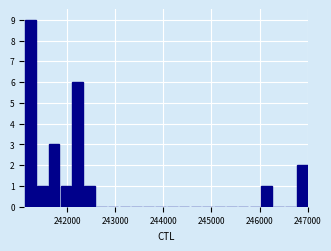

Around what value on the x-axis is the tallest bar? Give the approximate position of its centre, as read against the axis.

241200